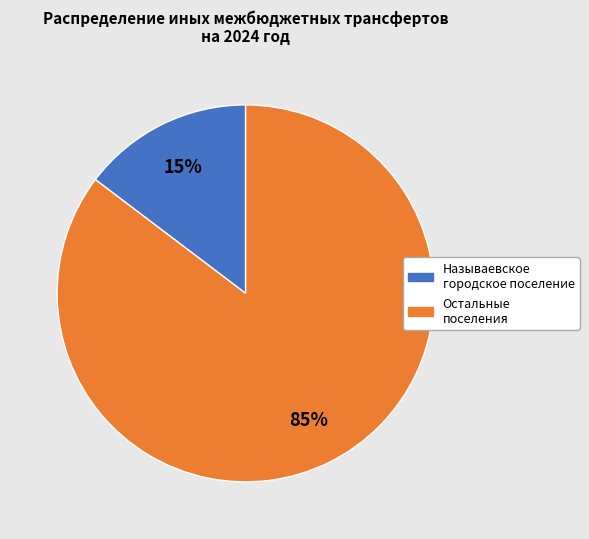

To the nearest percent, what is the average slice percentage?

50%